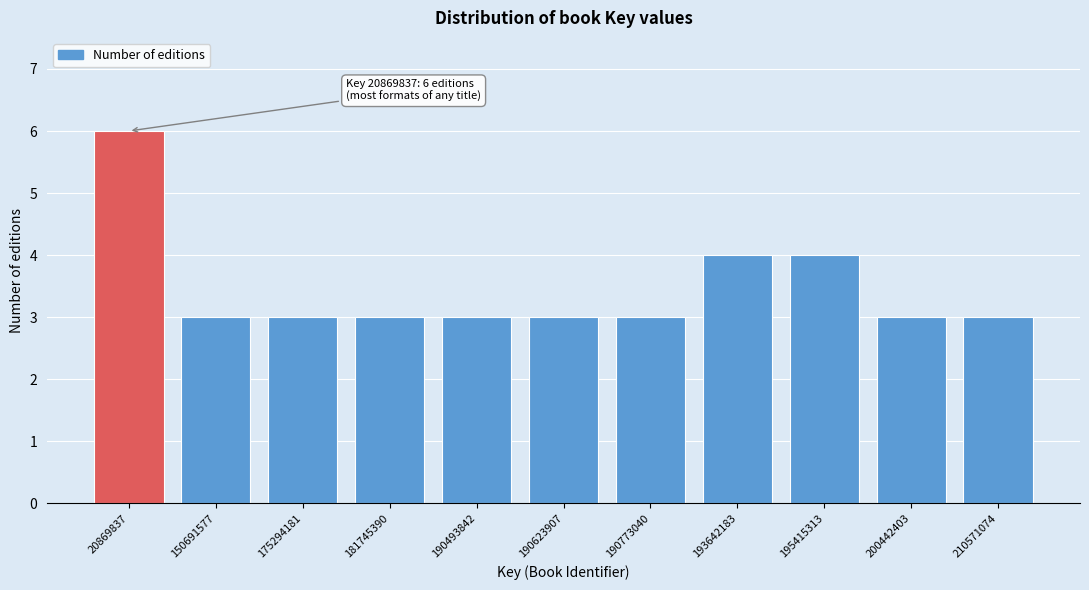

Reading left to right, transcribe all the data shown in this chart.

20869837=6	150691577=3	175294181=3	181745390=3	190493842=3	190623907=3	190773040=3	193642183=4	195415313=4	200442403=3	210571074=3